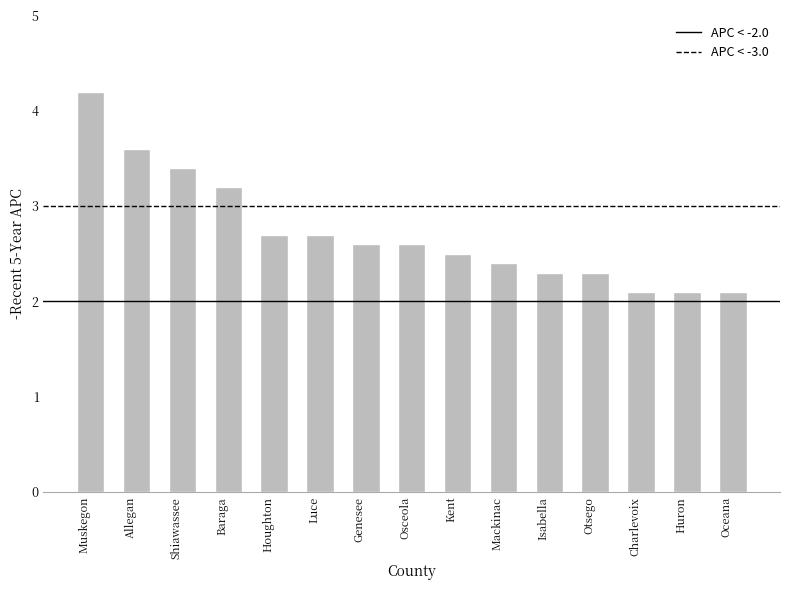

What is the minimum value shown in the chart?

2.1